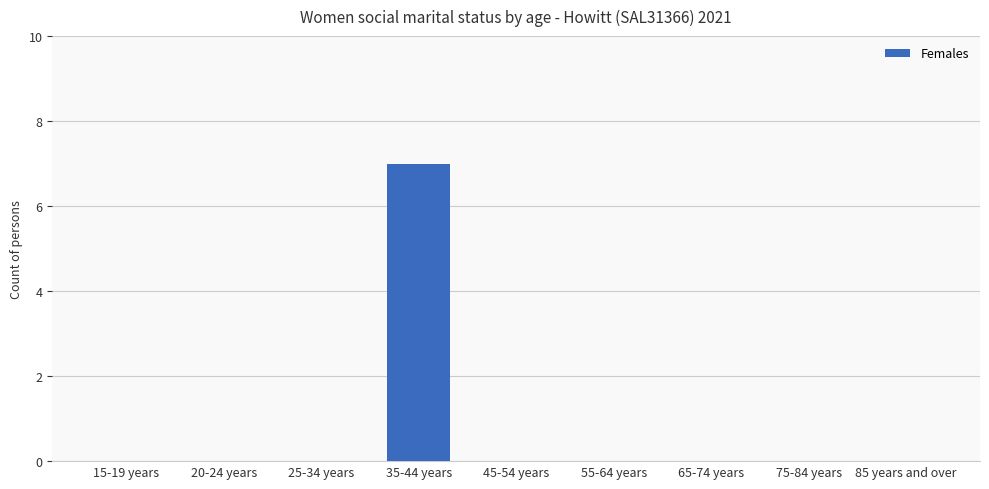

Reading right to left, list all the values displayed in this chart.

0	0	0	0	0	7	0	0	0